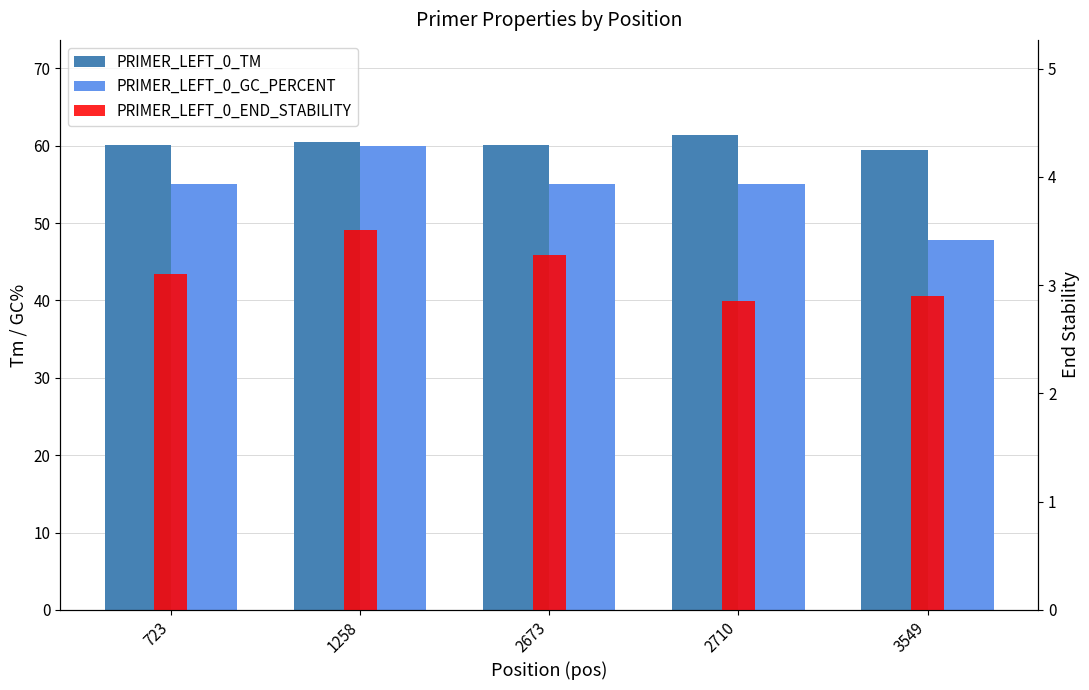

The PRIMER_LEFT_0_GC_PERCENT series shows 60.0 at 1258. True or false?

True